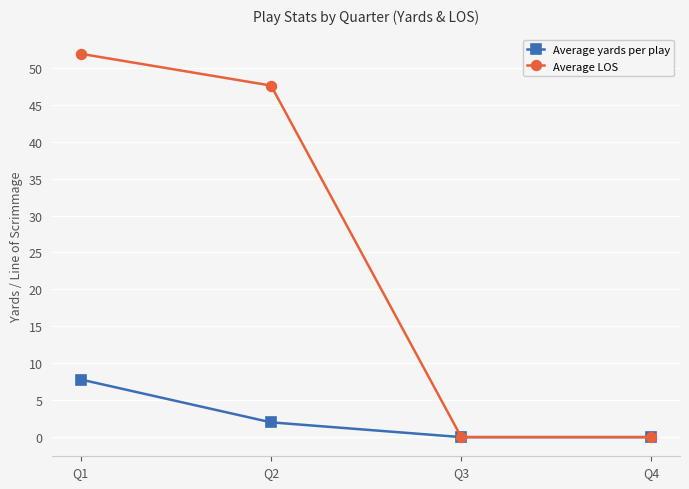

True or false: Average LOS has more than 2 points higher than both neighbors.

False